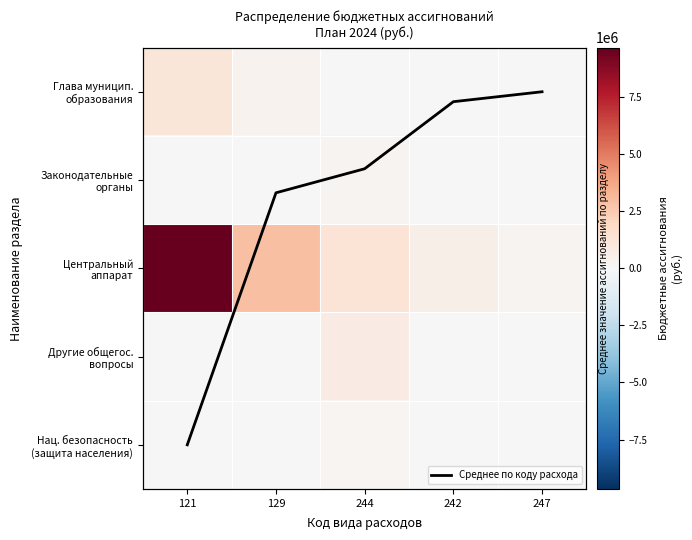

At how many categories does at least one series exceed 3664952?

1